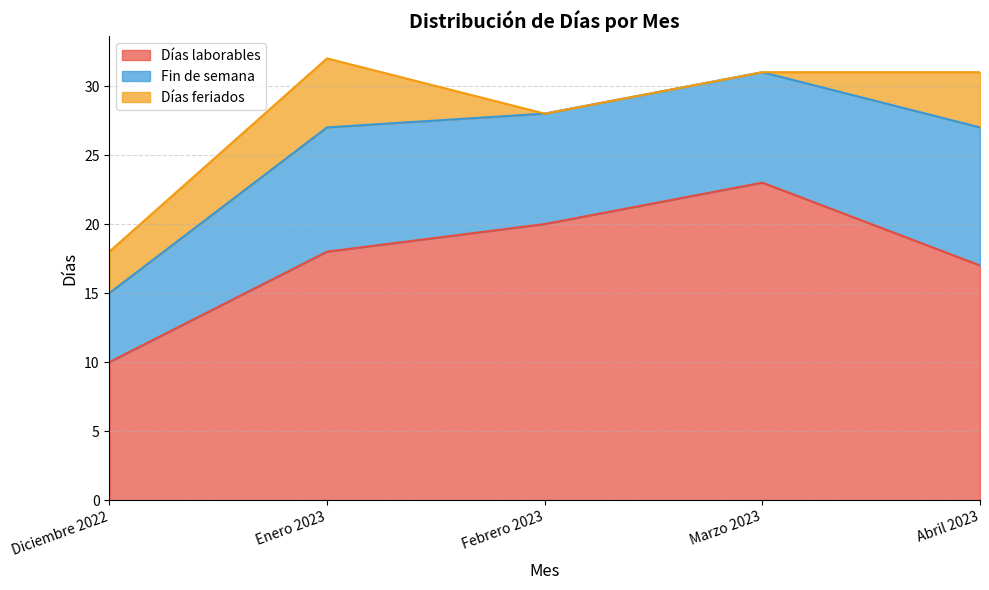

At which category is the sum across all series the highest?

Enero 2023